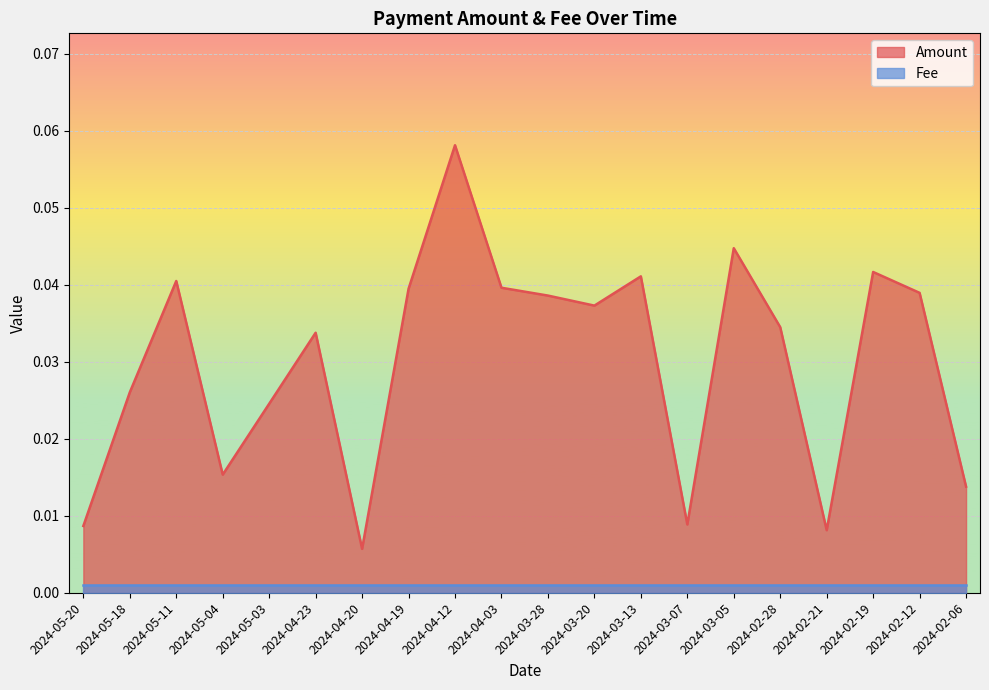

Reading left to right, list all the values displayed in this chart.

2024-05-20=0.0	2024-05-18=0.0	2024-05-11=0.0	2024-05-04=0.0	2024-05-03=0.0	2024-04-23=0.0	2024-04-20=0.0	2024-04-19=0.0	2024-04-12=0.1	2024-04-03=0.0	2024-03-28=0.0	2024-03-20=0.0	2024-03-13=0.0	2024-03-07=0.0	2024-03-05=0.0	2024-02-28=0.0	2024-02-21=0.0	2024-02-19=0.0	2024-02-12=0.0	2024-02-06=0.0